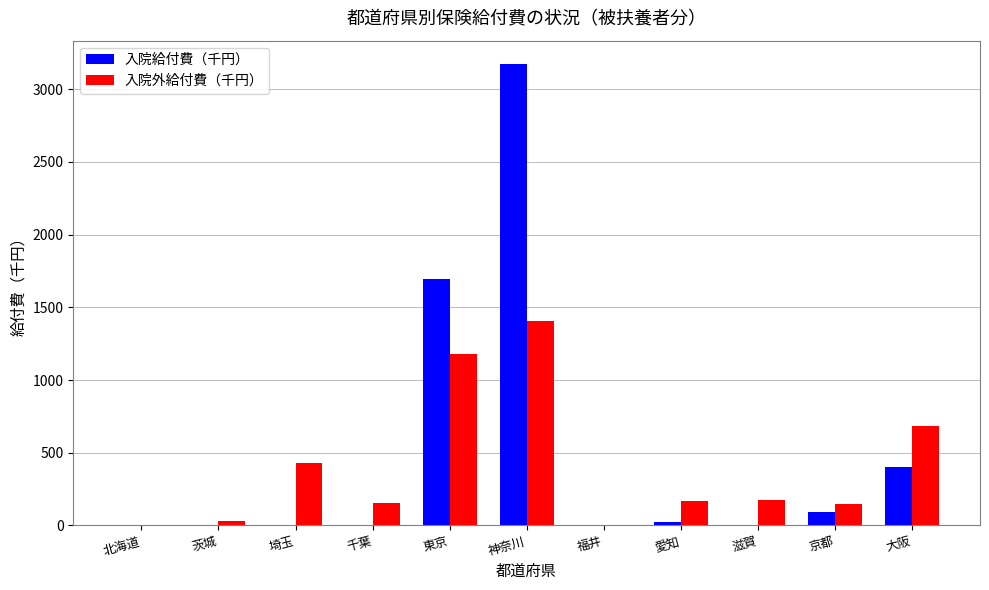

Which series has the largest range (max minus min)?

入院給付費（千円）